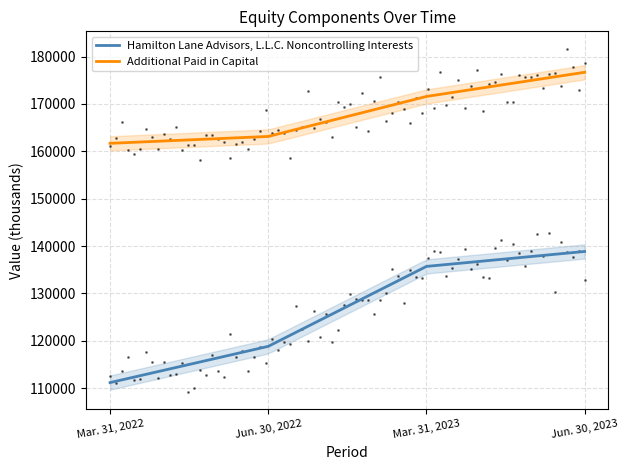

True or false: Hamilton Lane Advisors, L.L.C. Noncontrolling Interests and Additional Paid in Capital cross at least once.

False